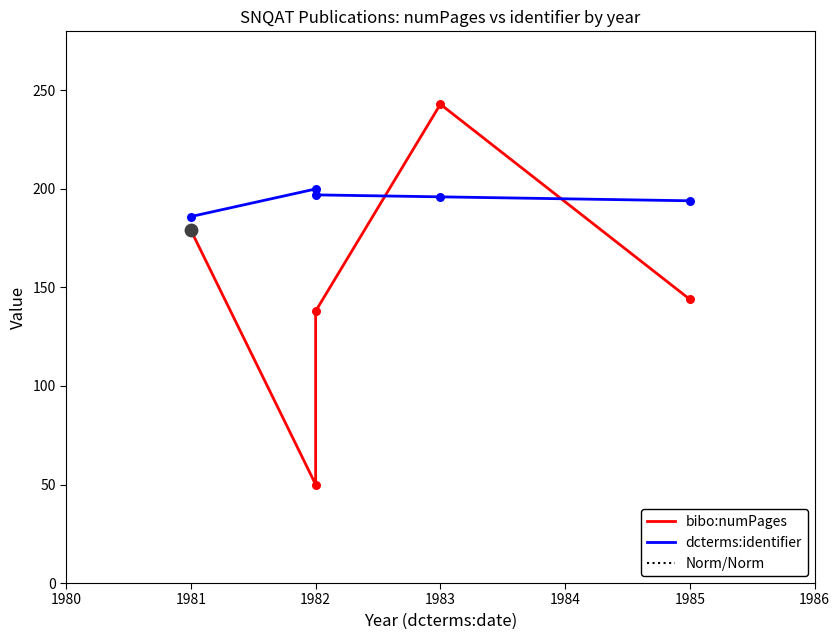

What are all the series names shown in the legend?

bibo:numPages, dcterms:identifier